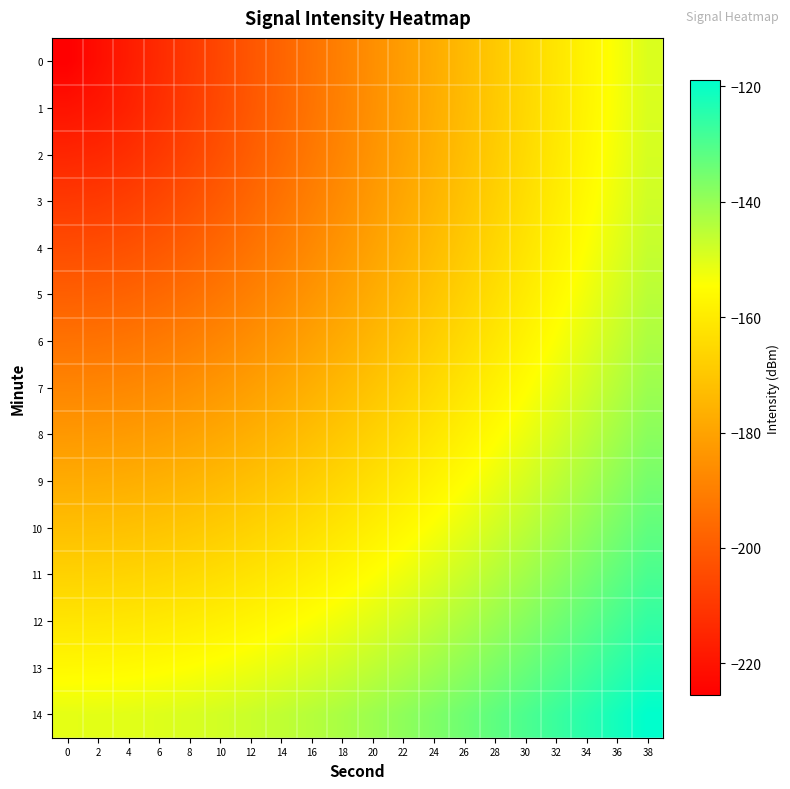

Rank the series at 2 from highest to lowest value.

14, 13, 12, 11, 10, 9, 8, 7, 6, 5, 4, 3, 2, 1, 0